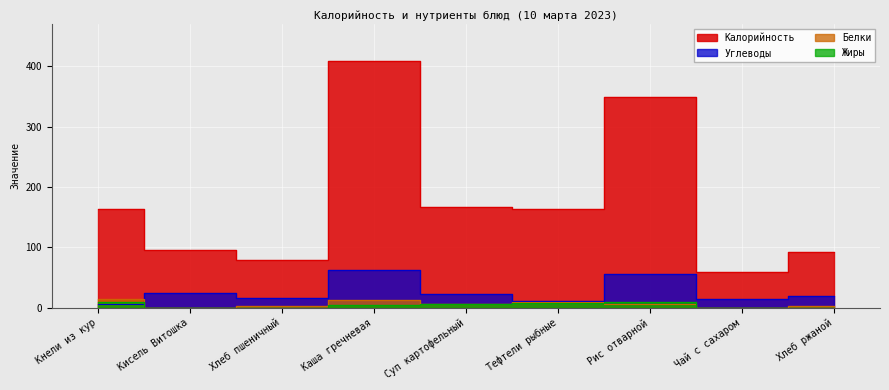

Rank the series by their maximum value, from highest to lowest.

Калорийность, Углеводы, Белки, Жиры